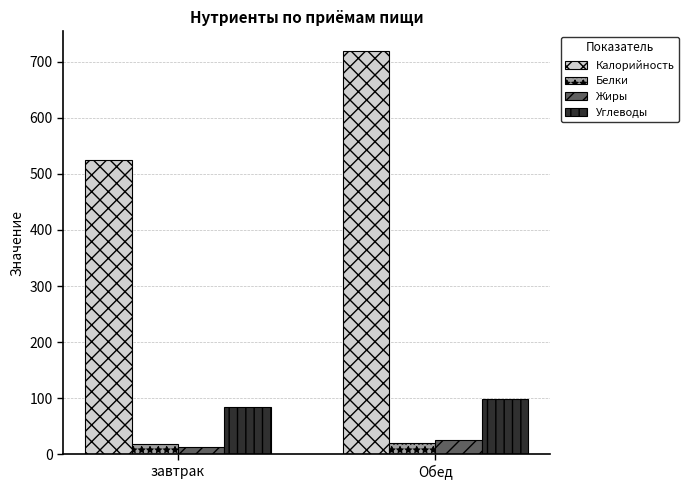

What is the sum of all Жиры values?

40